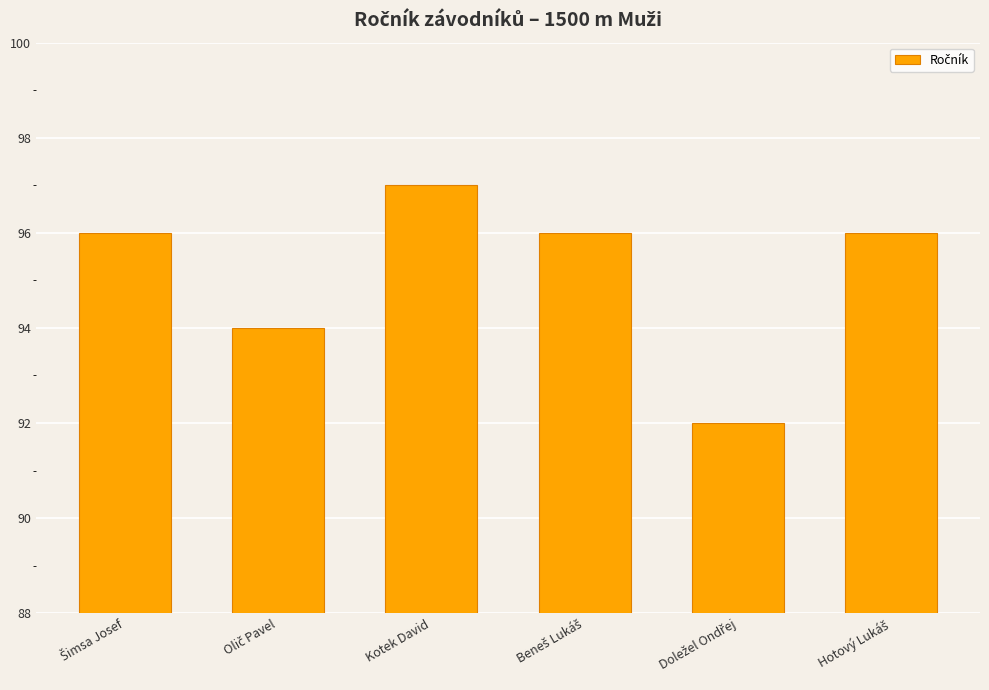

What is the value of the 6th bar from the left?

96